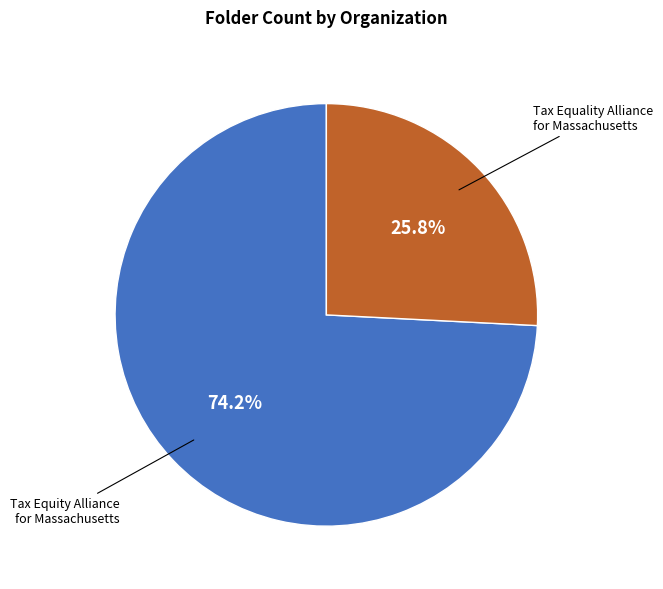

Does any single category account for the majority?

Yes